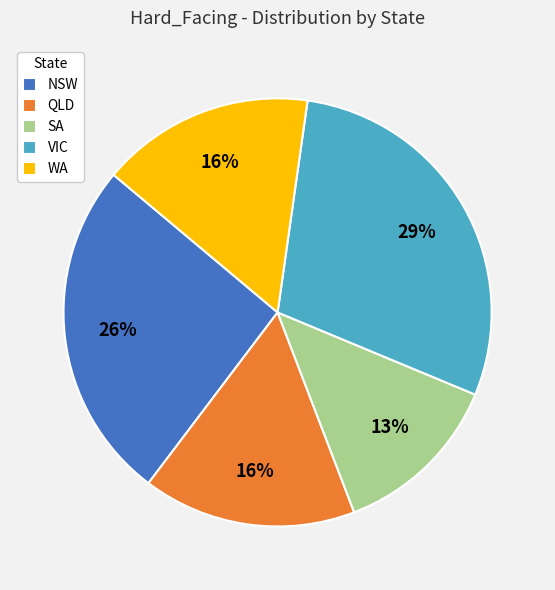

What is the ratio of the value at VIC to the value at SA?

2.2